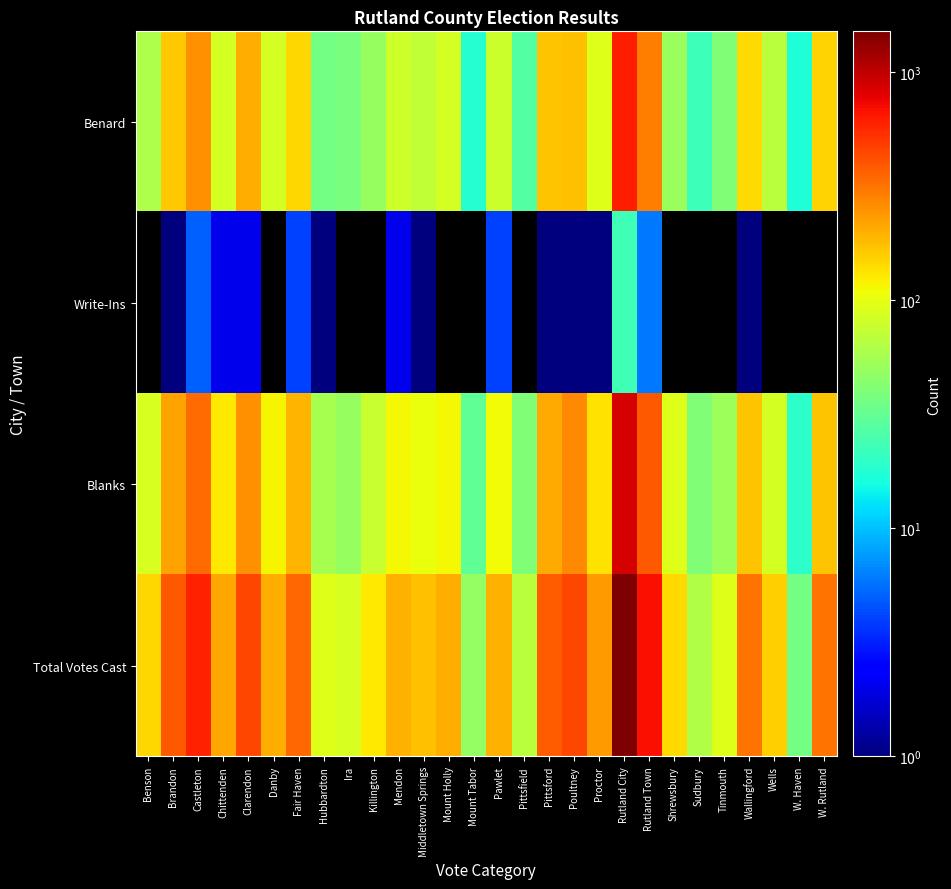

What is the total value across all series at Killington?

252